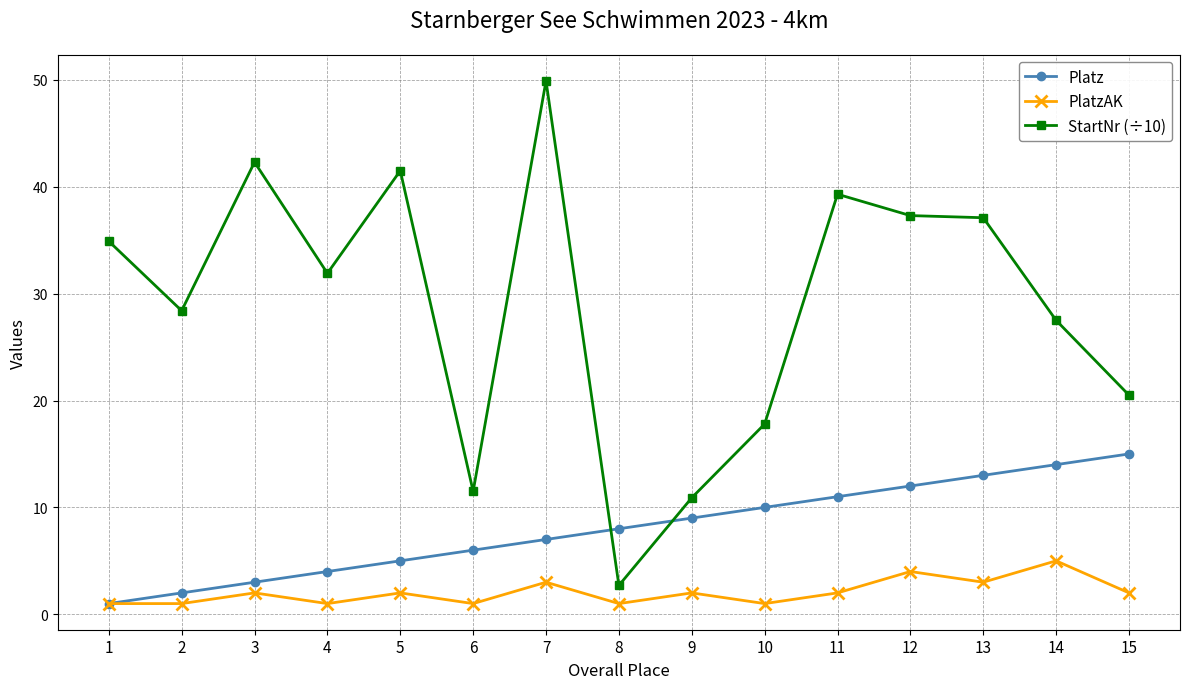

How many lines are shown in the chart?

3